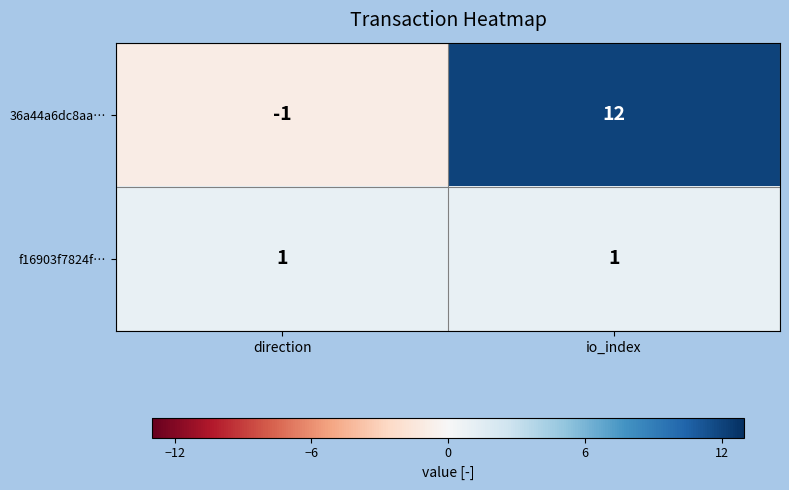

At which category is the sum across all series the highest?

io_index